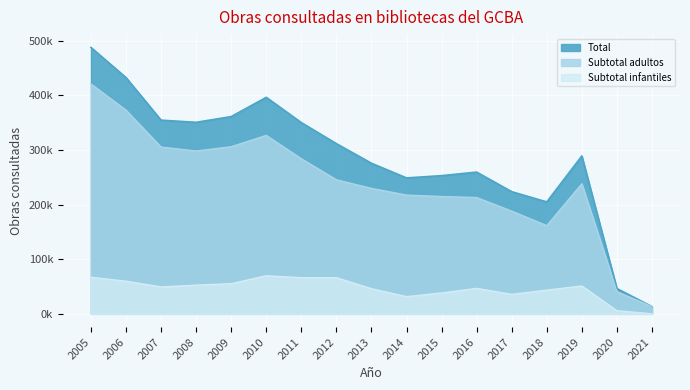

True or false: Subtotal infantiles and Total cross at least once.

False